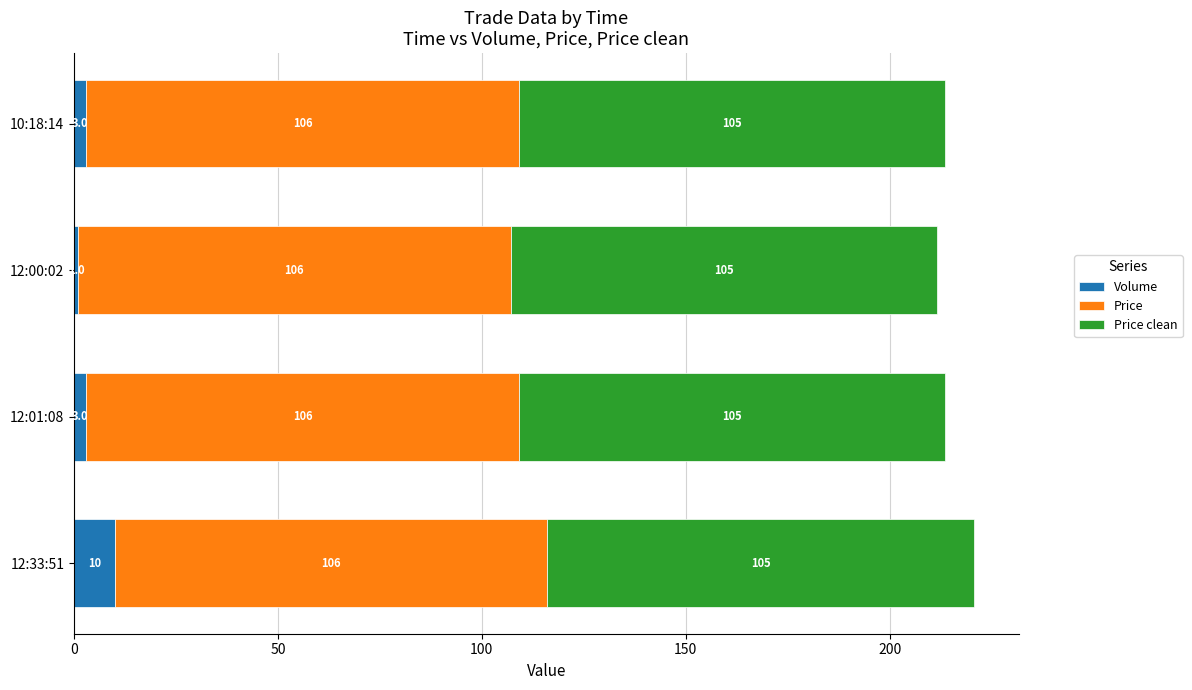

What is the difference between the maximum and minimum values in the Volume series?

9.0